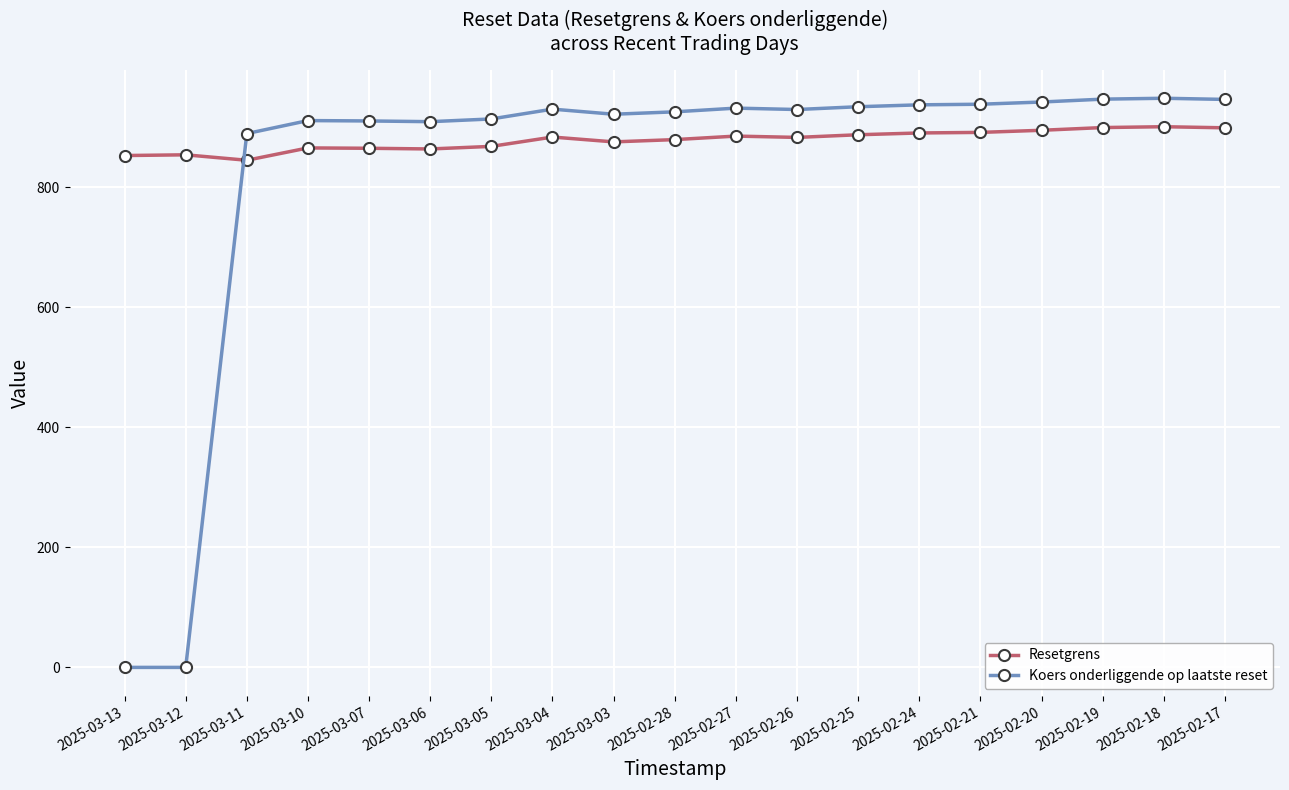

True or false: Koers onderliggende op laatste reset has a value of 1315.6 at 2025-03-04.

False